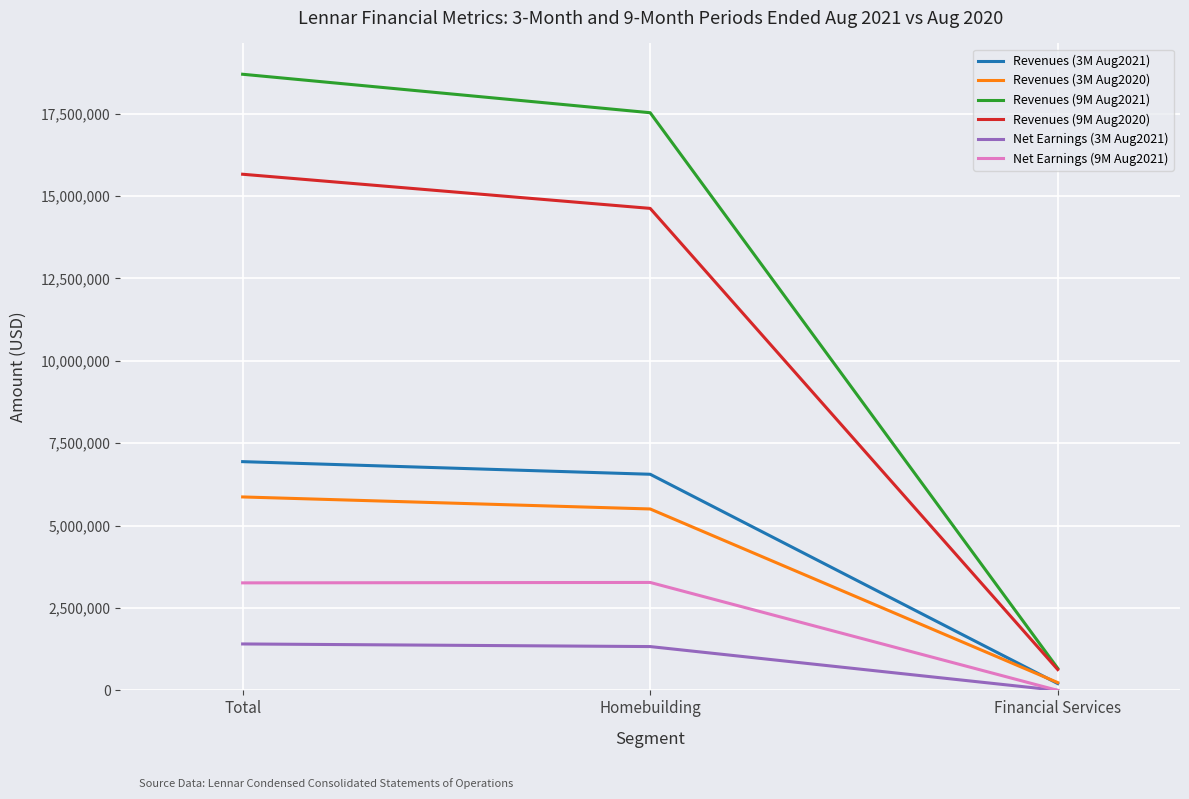

At which category does the chart reach its minimum across all series?

Financial Services